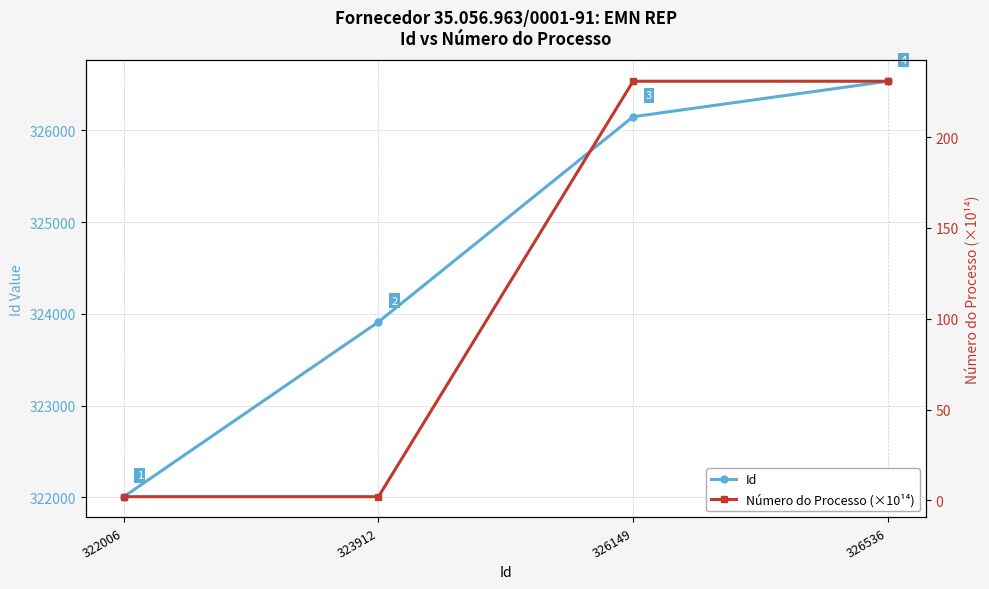

What value does the Número do Processo (×10¹⁴) series have at 326149?

230.8